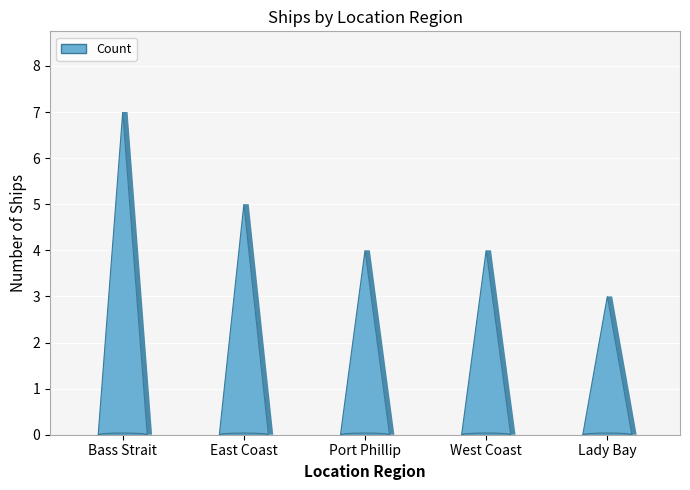

List the labels in order of value, largest first.

Bass Strait, East Coast, Port Phillip, West Coast, Lady Bay